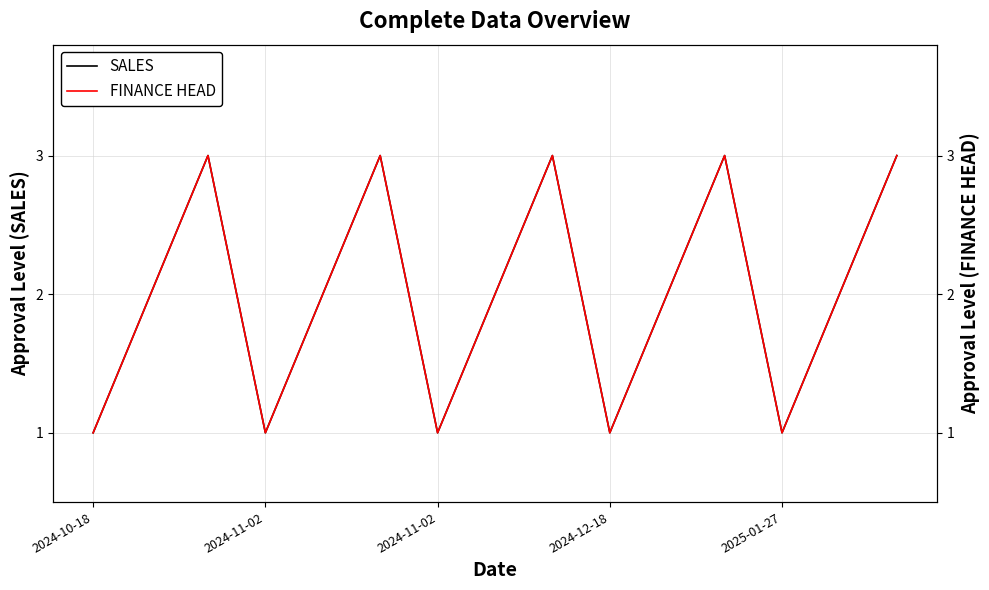

At 2025-01-27, list the series in order from largest to smallest.

SALES, FINANCE HEAD